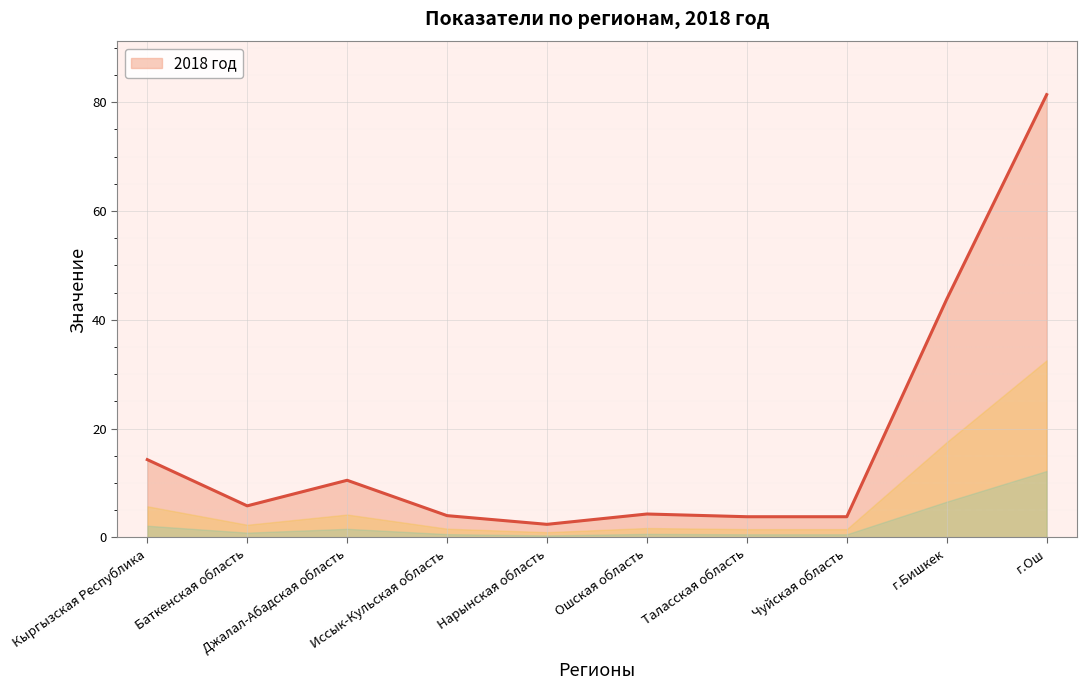

What position from the left is Нарынская область?

5